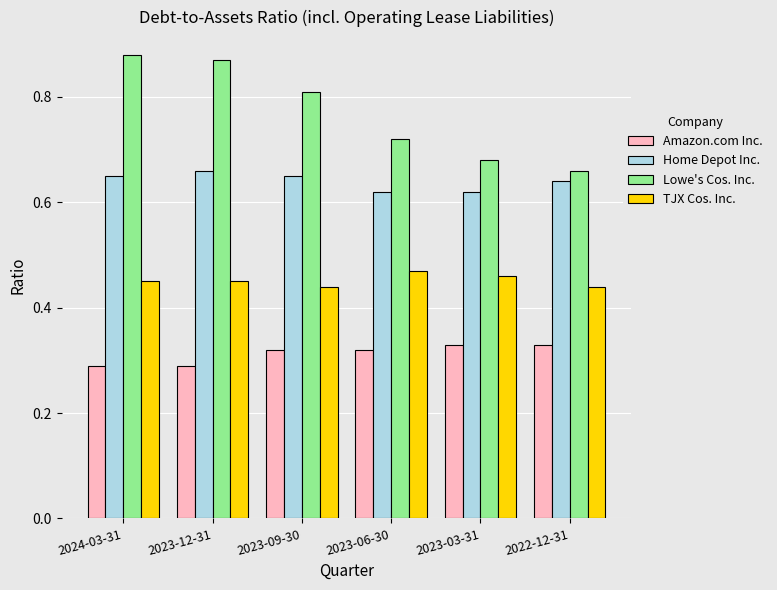

How many groups of bars are there?

6